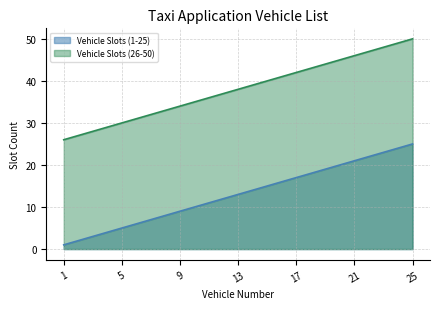

True or false: Vehicle Slots (1-25) and Vehicle Slots (26-50) intersect in this chart.

False